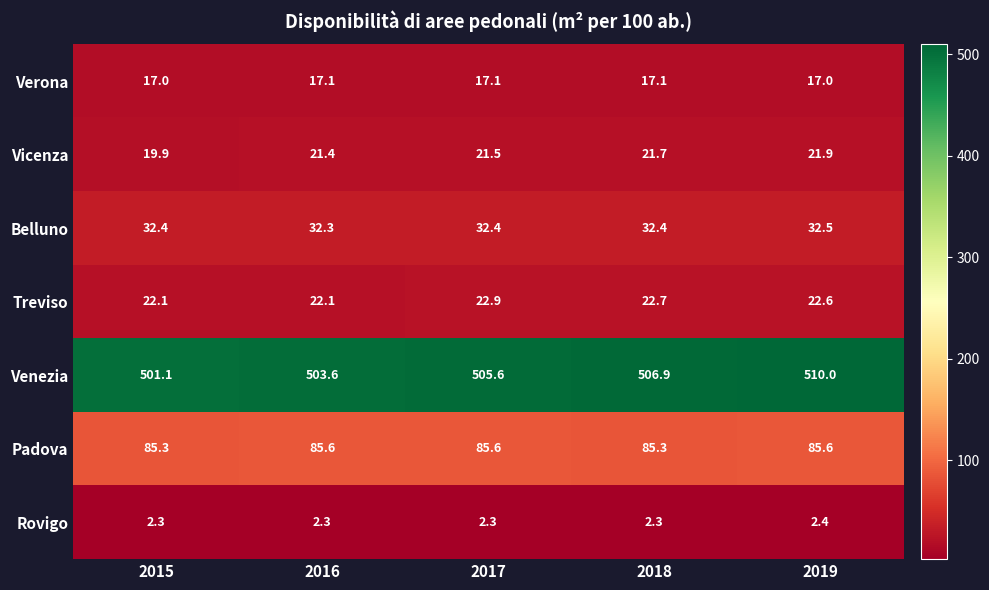

Between 2017 and 2018, which series saw the biggest shift?

Venezia